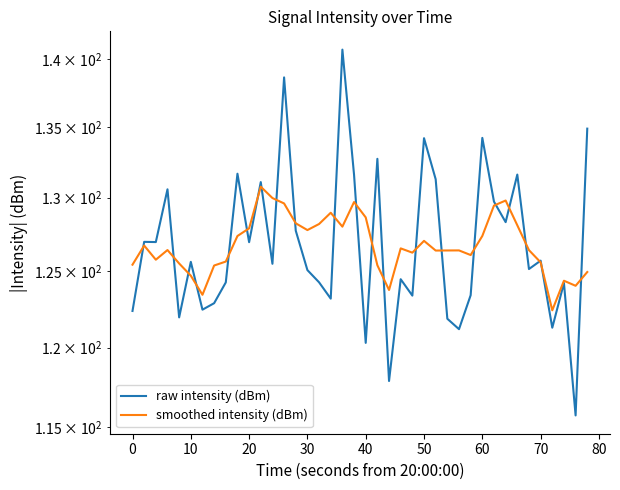

Is it true that smoothed intensity (dBm) equals 127.4 at 60?

True